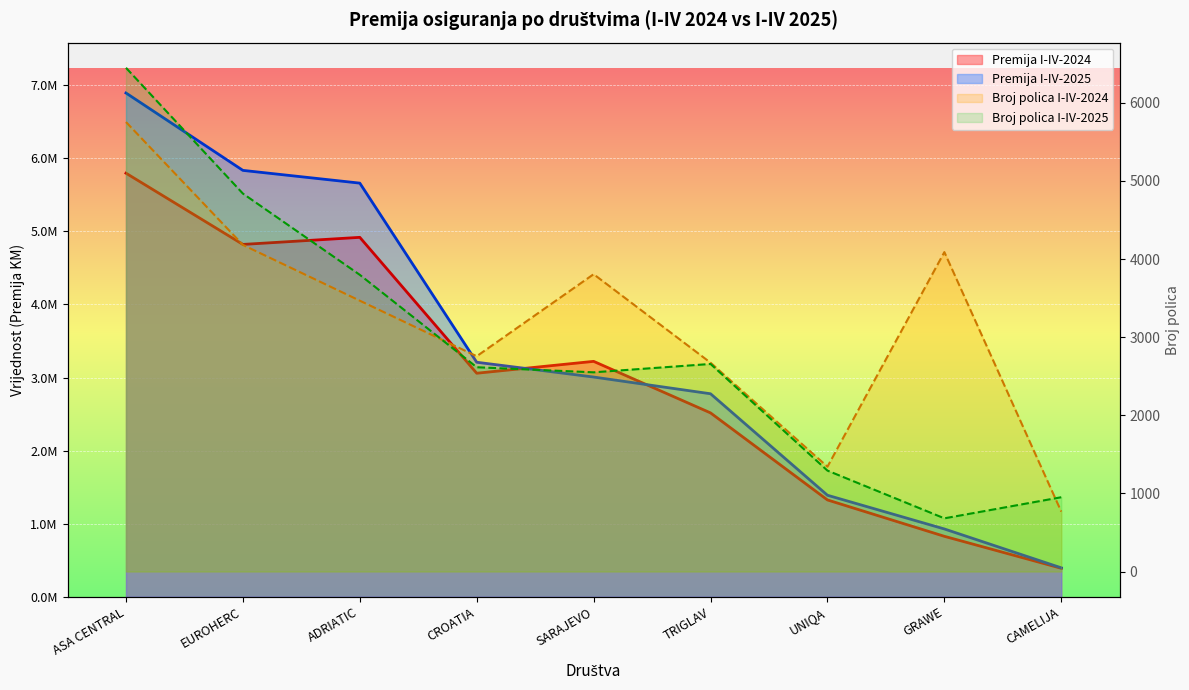

What is the sum of all Broj polica I-IV-2024 values?

28835